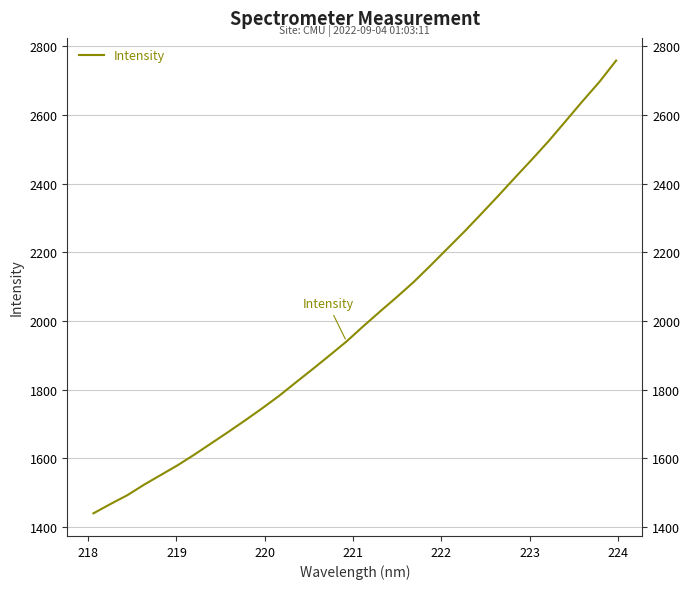

What is the average value?

2010.8